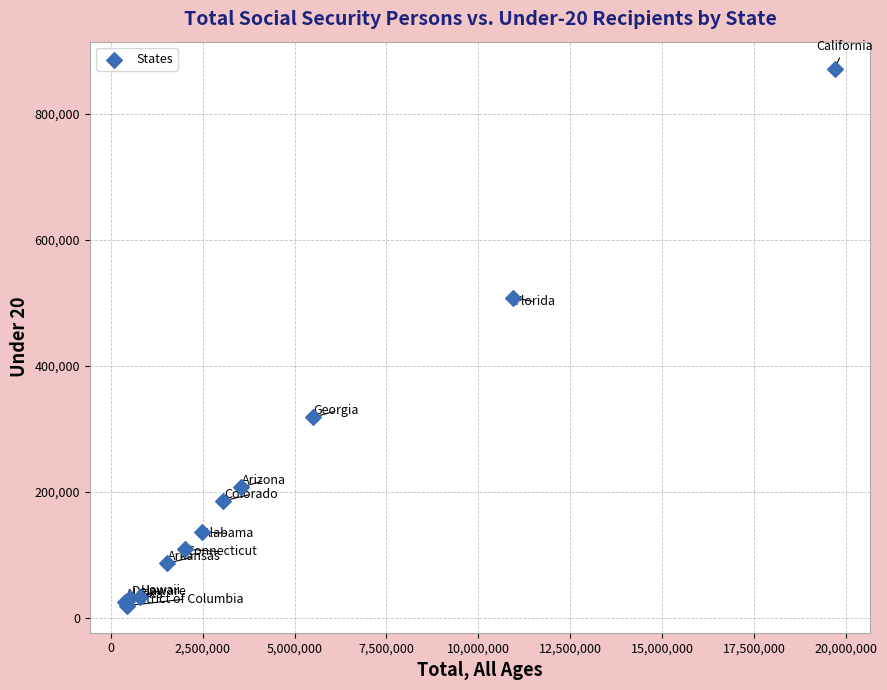

What Y value in the scatter plot is closest to 445331?

507859